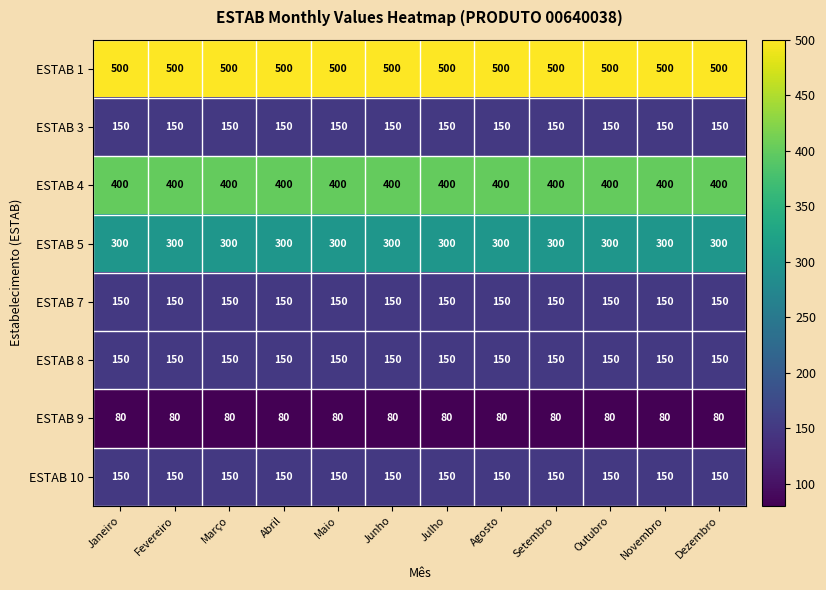

What is the sum of all ESTAB 3 values?

1800